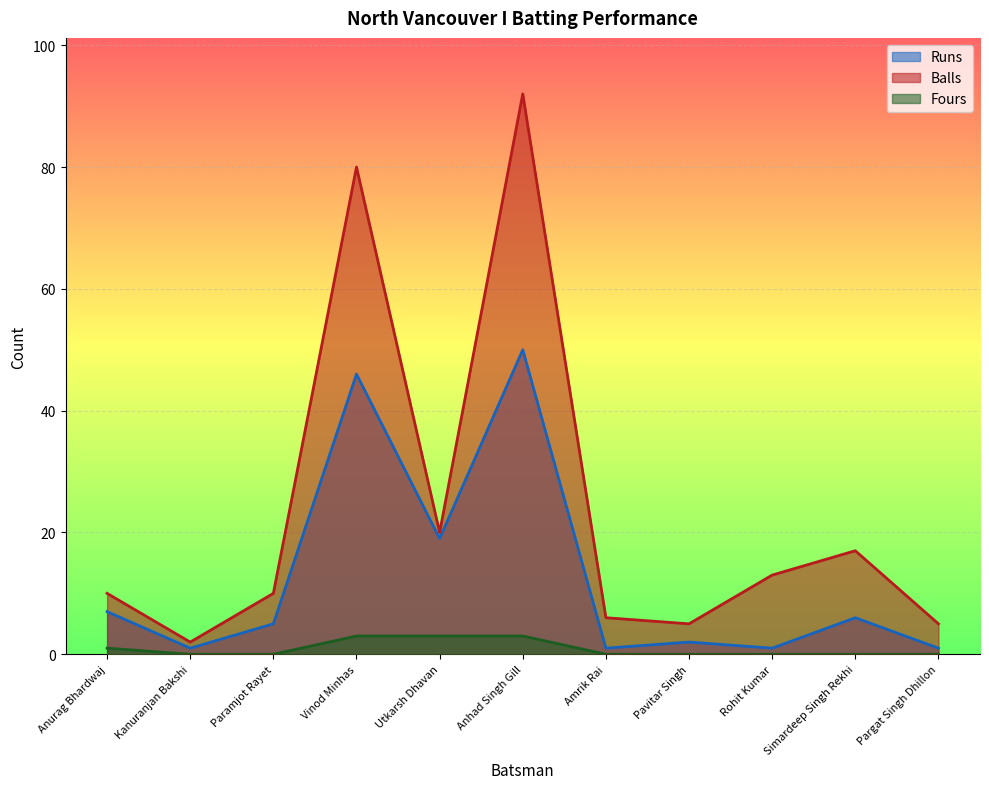

What is the average value of the Runs series?

13